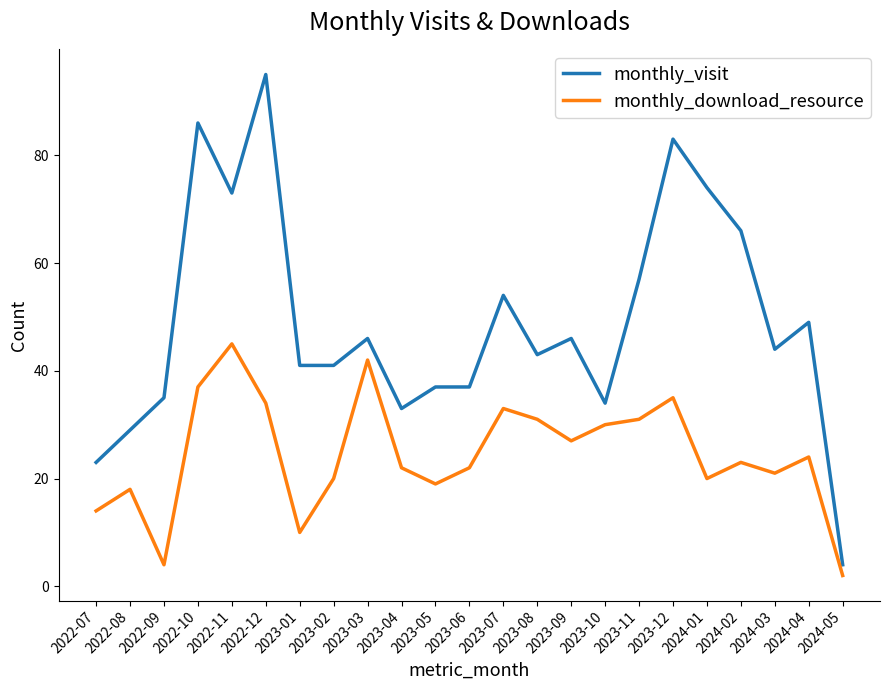

In monthly_download_resource, how many points are lower than both neighbors (excluding endpoints)?

6